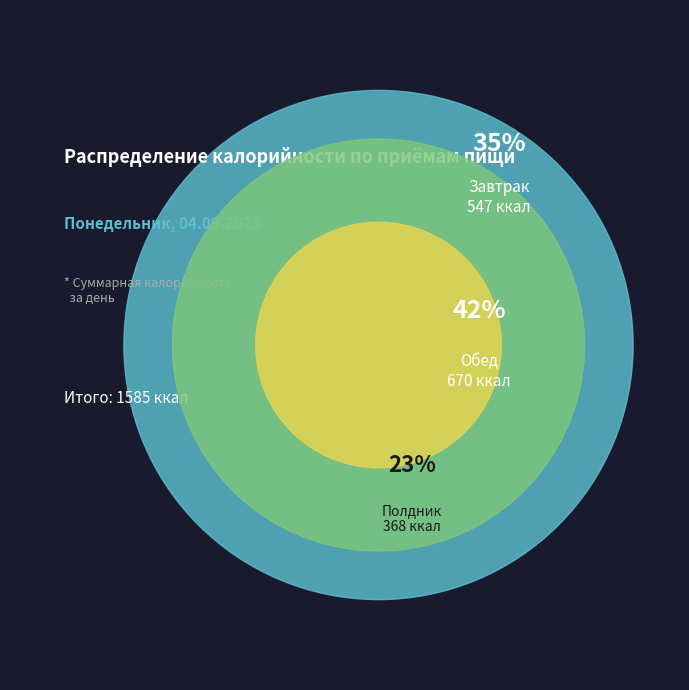

To the nearest percent, what is the difference between the largest and smallest slice percentages?

19%